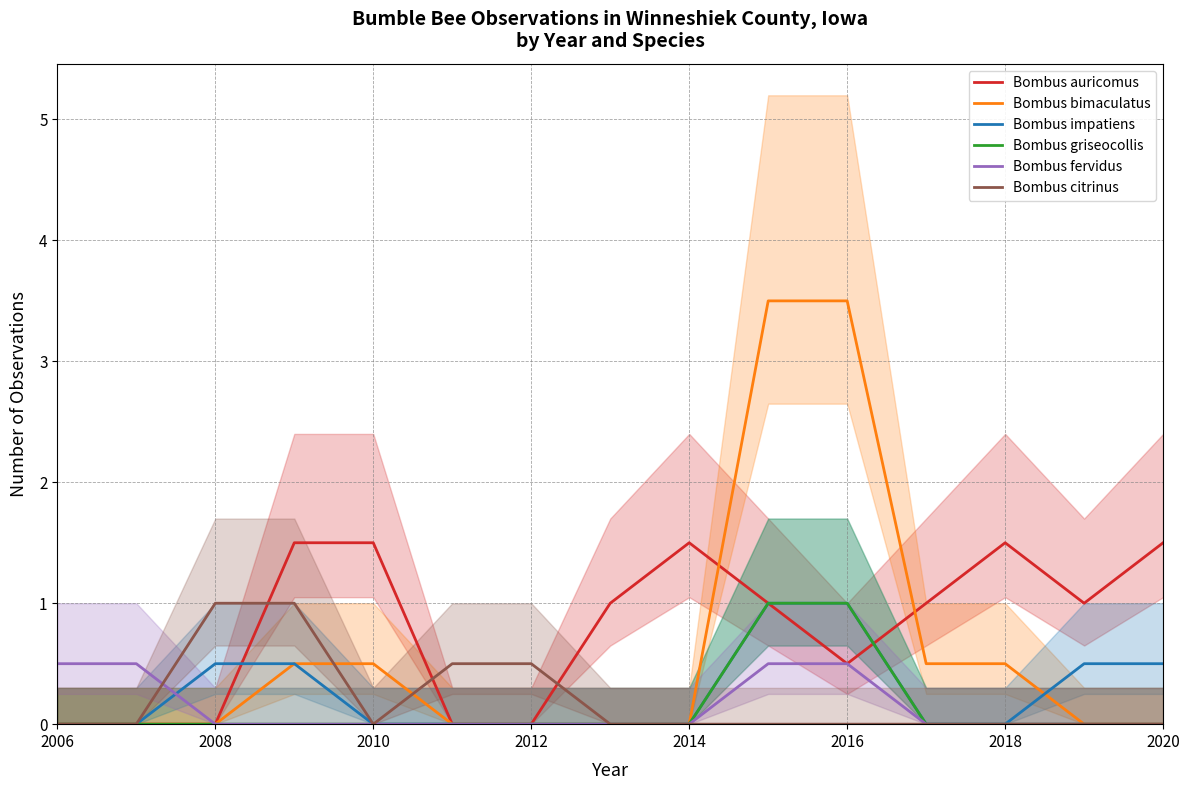

List the series in order of their peak value, lowest first.

Bombus fervidus, Bombus impatiens, Bombus griseocollis, Bombus citrinus, Bombus auricomus, Bombus bimaculatus